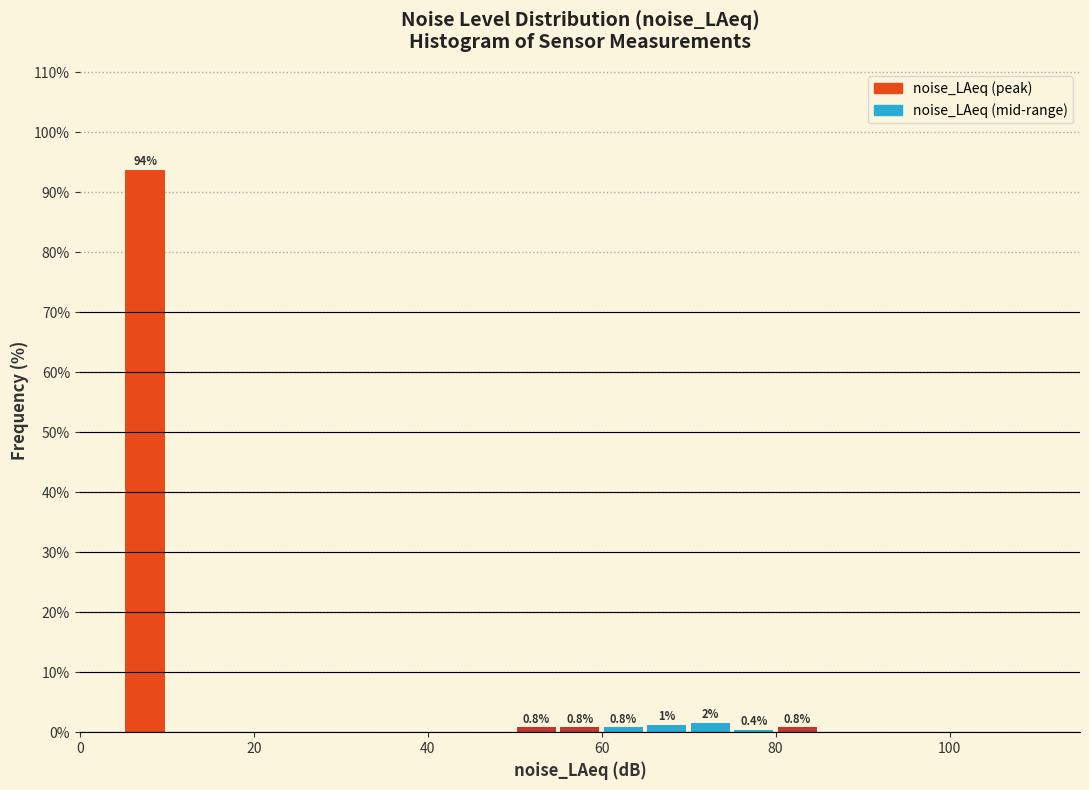

Read against the x-axis, roughly where is the centre of the tallest bar?

8